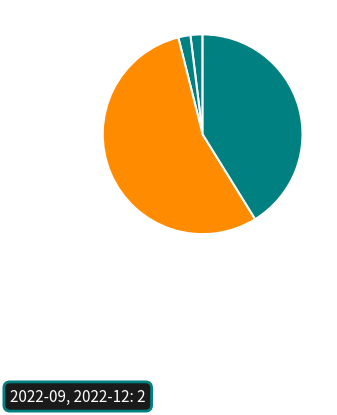

How many slices are in this pie chart?

4